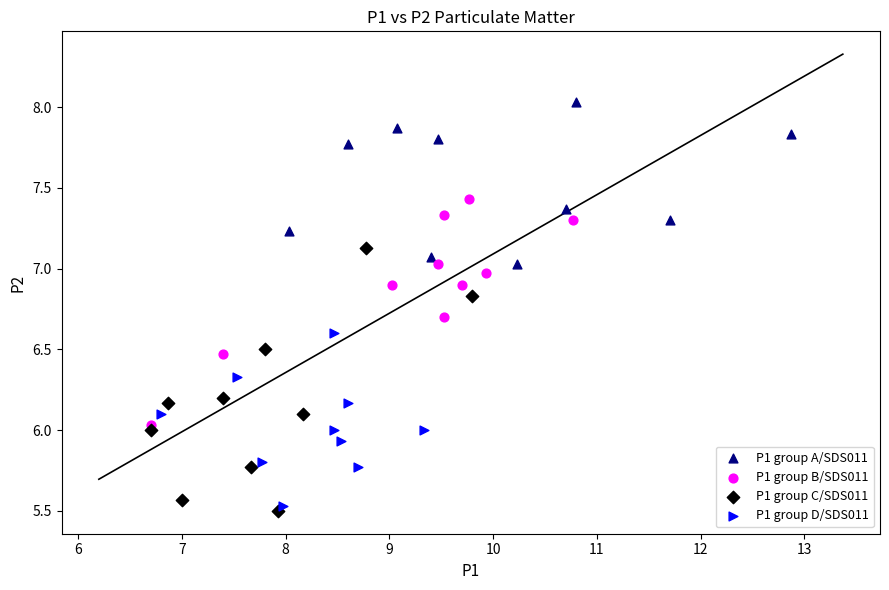

Which series reaches the maximum Y coordinate?

P1 group A/SDS011